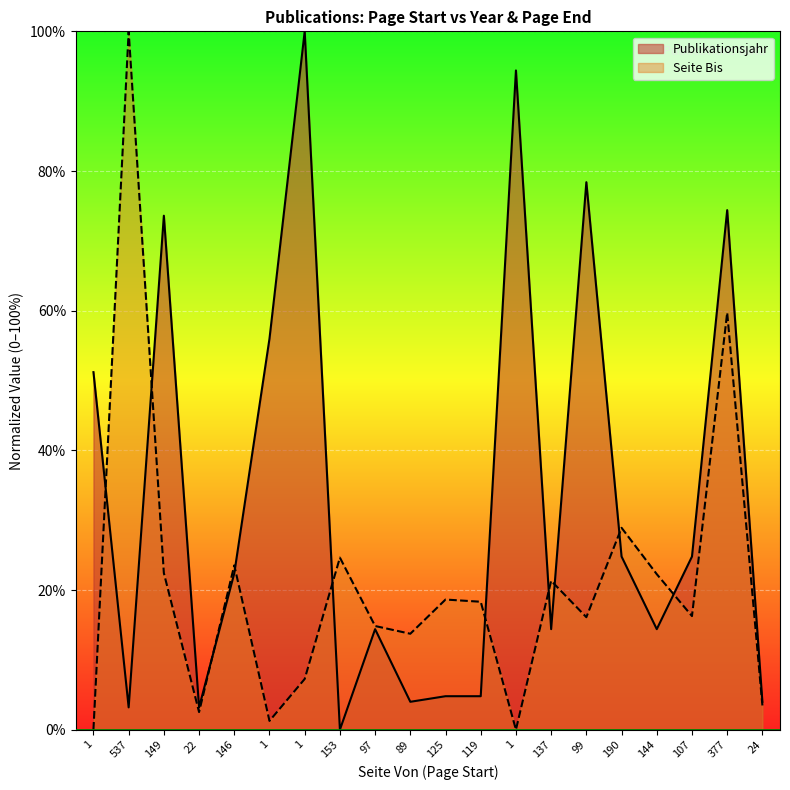

Is the value of Seite Bis at 377 greater than the value of Publikationsjahr at 153?

Yes